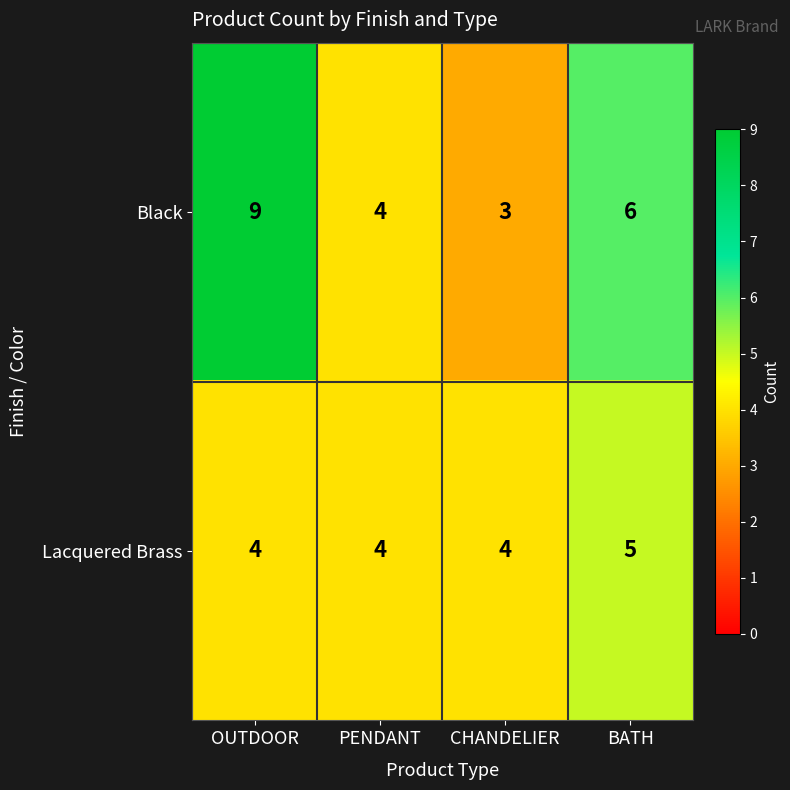

What is the minimum value for Lacquered Brass?

4